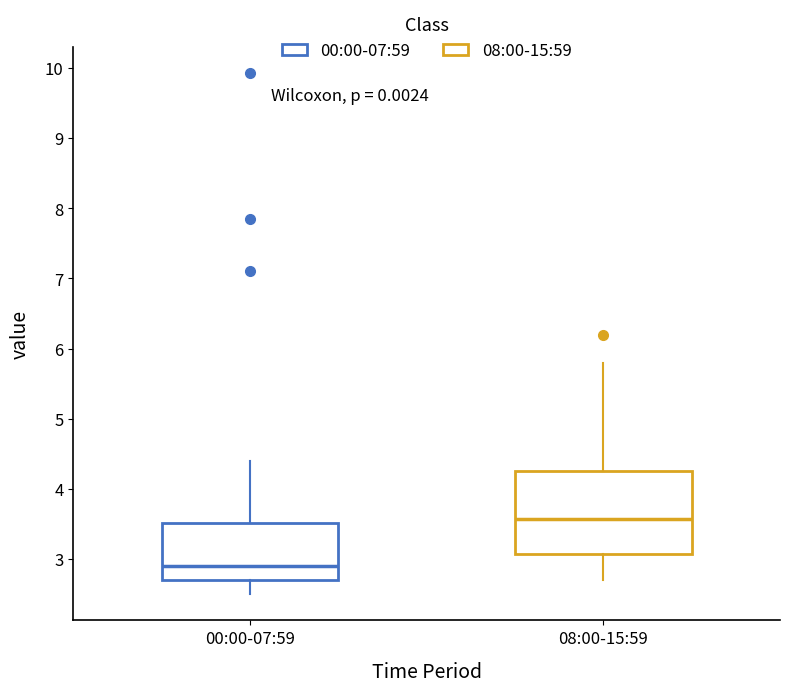

Reading left to right, read every box against the y-axis: the position of its median line, the range the box covers, and the ends of its whiskers. The values are not printed on the chart, so give them approximately, as read against the axis.

00:00-07:59: median 2.9, box 2.7 to 3.5, whiskers 2.5 to 4.4
08:00-15:59: median 3.6, box 3.1 to 4.3, whiskers 2.7 to 5.8